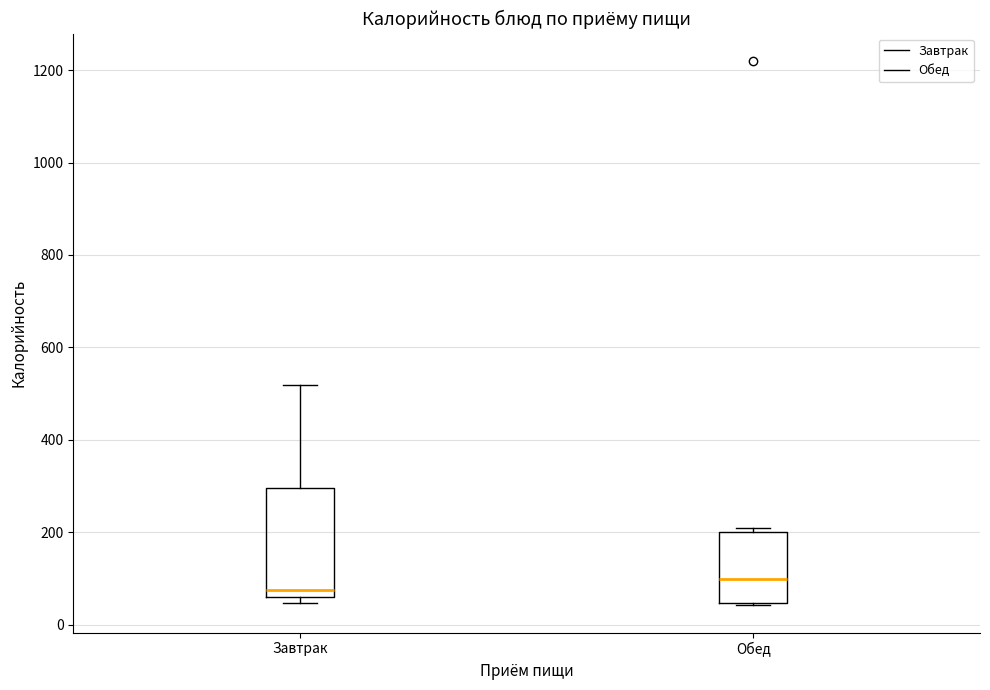

Where is the lower edge of the box for Завтрак on the y-axis? The values are not printed on the chart, so give them approximately, as read against the axis.

60